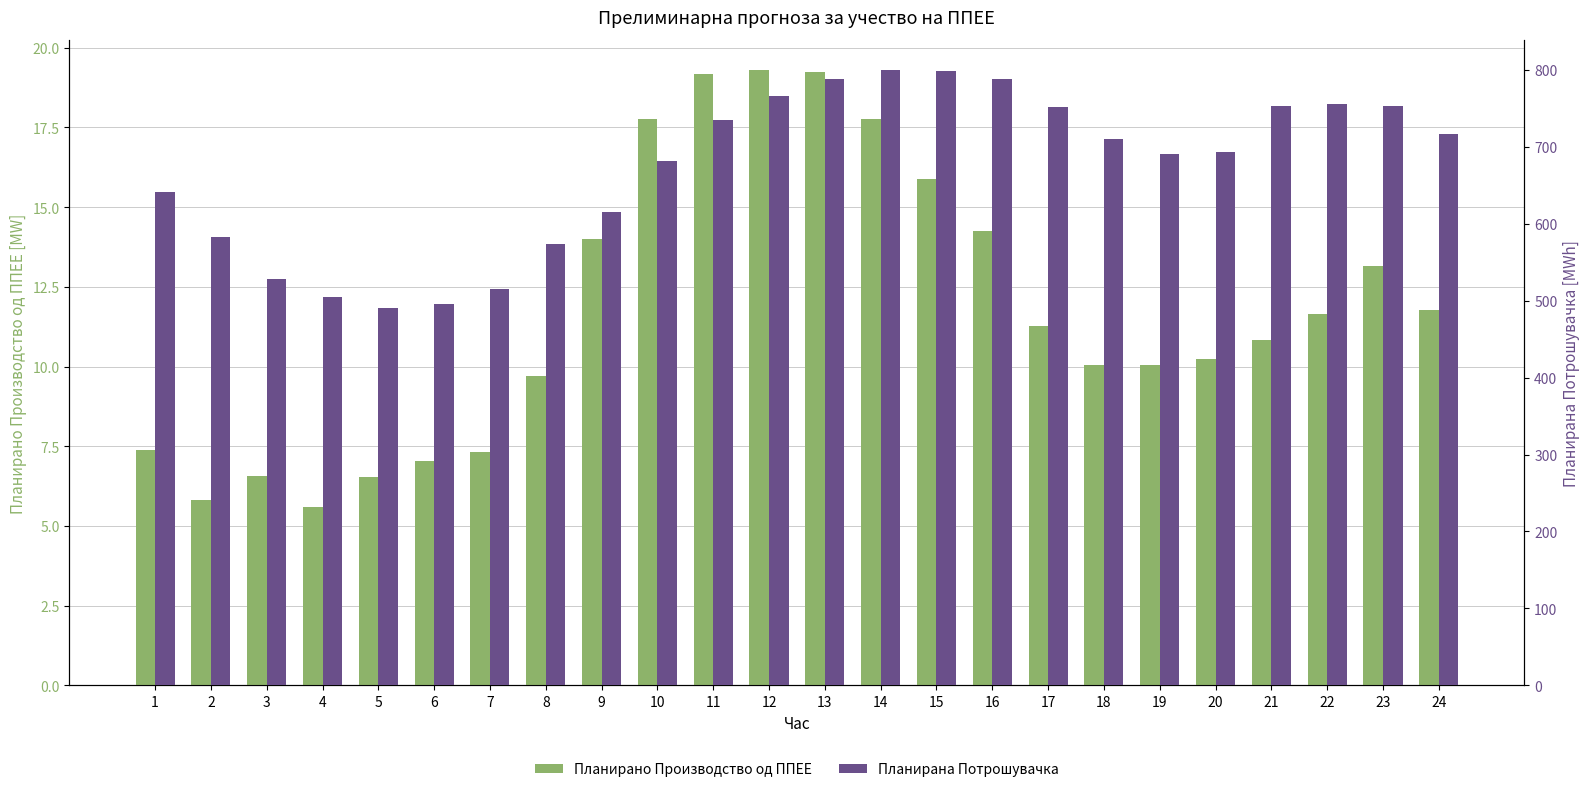

Reading right to left, list all the values displayed in this chart.

Планирано Производство од ППЕЕ: 24=11.8	23=13.1	22=11.6	21=10.8	20=10.2	19=10.1	18=10.0	17=11.3	16=14.3	15=15.9	14=17.7	13=19.2	12=19.3	11=19.2	10=17.8	9=14.0	8=9.7	7=7.3	6=7.0	5=6.5	4=5.6	3=6.6	2=5.8	1=7.4
Планирана Потрошувачка: 24=717.2	23=753.1	22=755.9	21=753.6	20=692.7	19=691.1	18=710.1	17=751.8	16=788.6	15=798.4	14=799.2	13=787.5	12=766.5	11=735.1	10=681.2	9=615.5	8=574.1	7=515.3	6=495.6	5=491.0	4=504.9	3=528.7	2=582.6	1=640.9